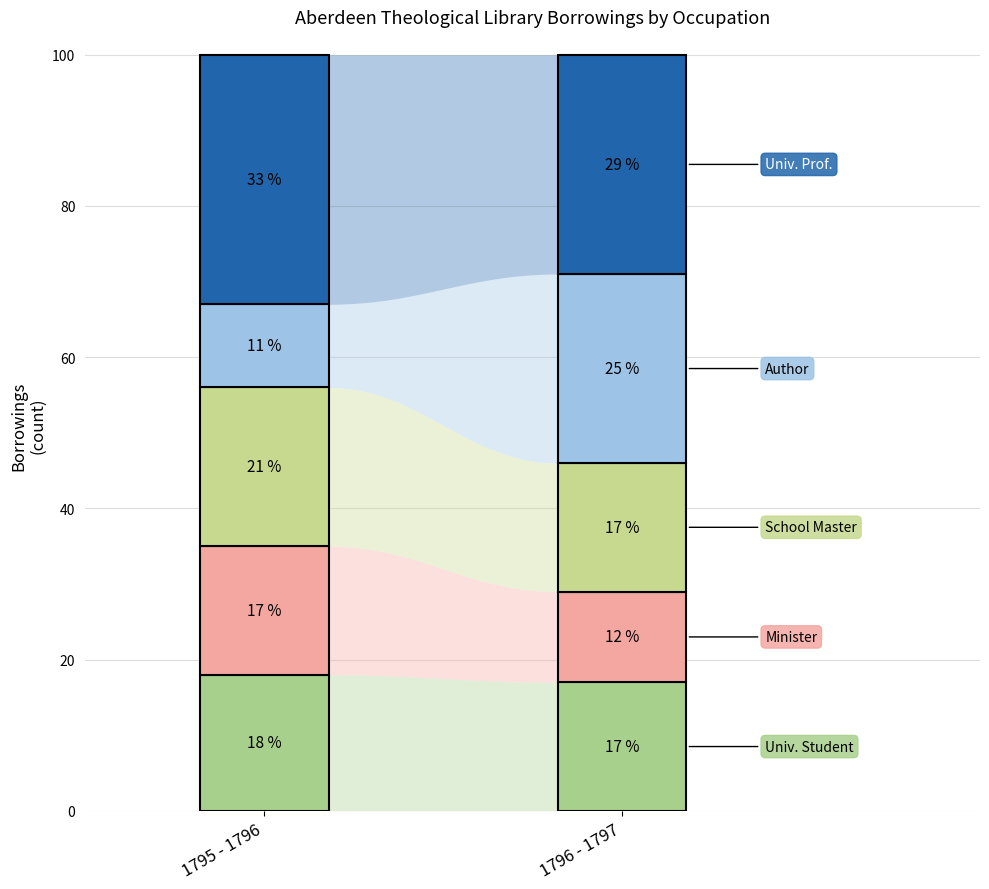

How many values in the Author series are below 25?

1